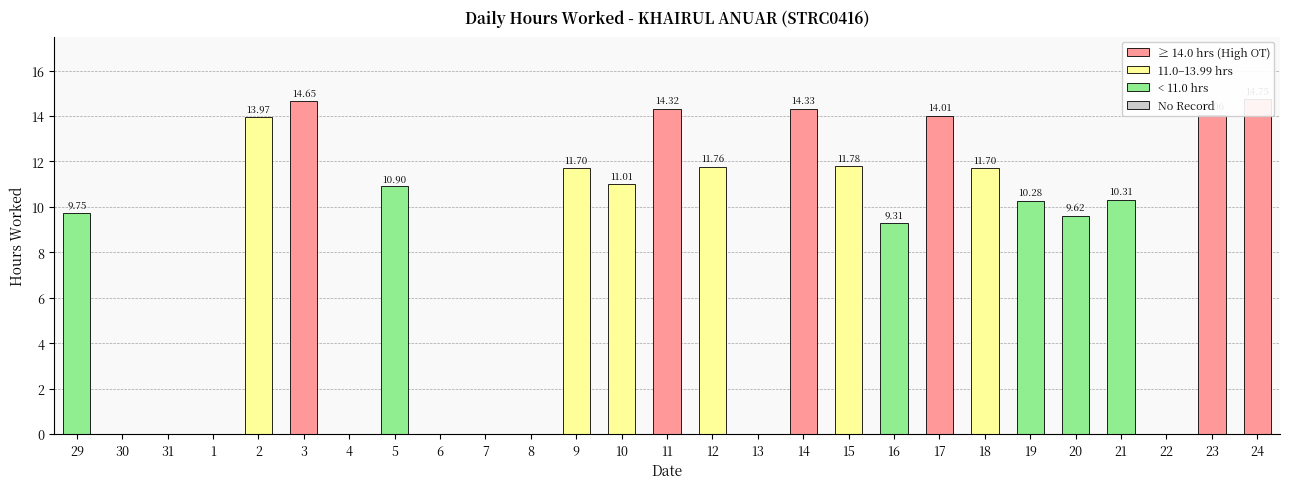

The chart shows a value of 11.7 at 18. True or false?

True